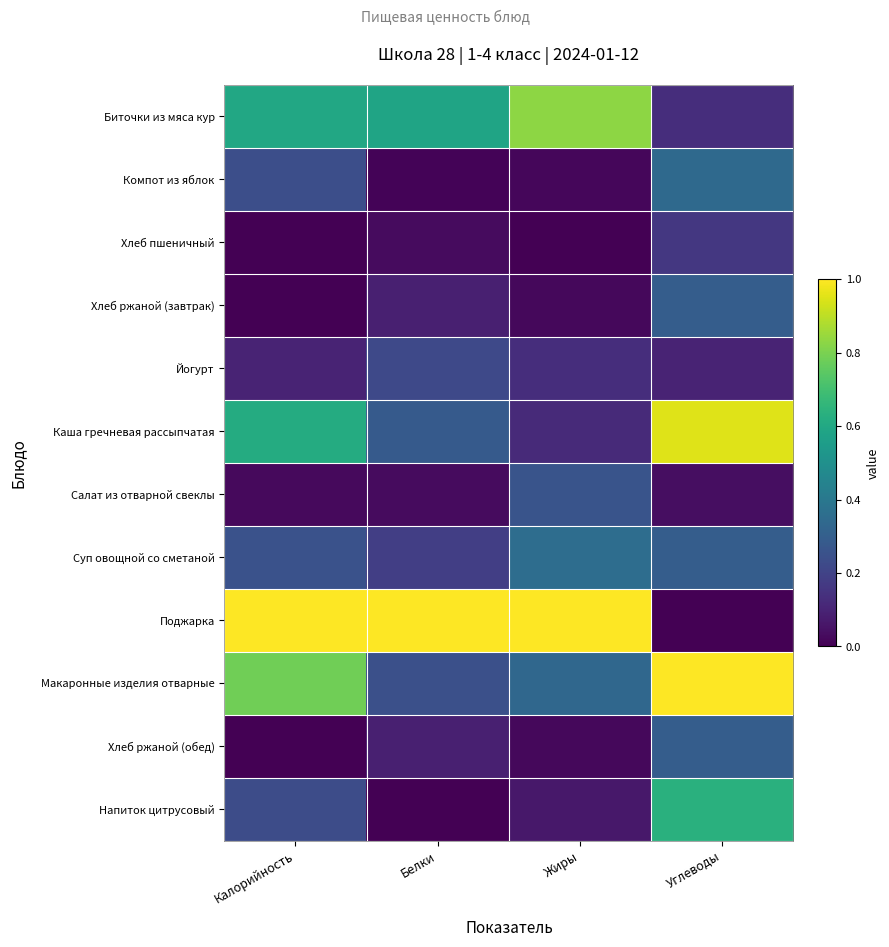

What is the spread (max minus min) of values at Калорийность?

1.0